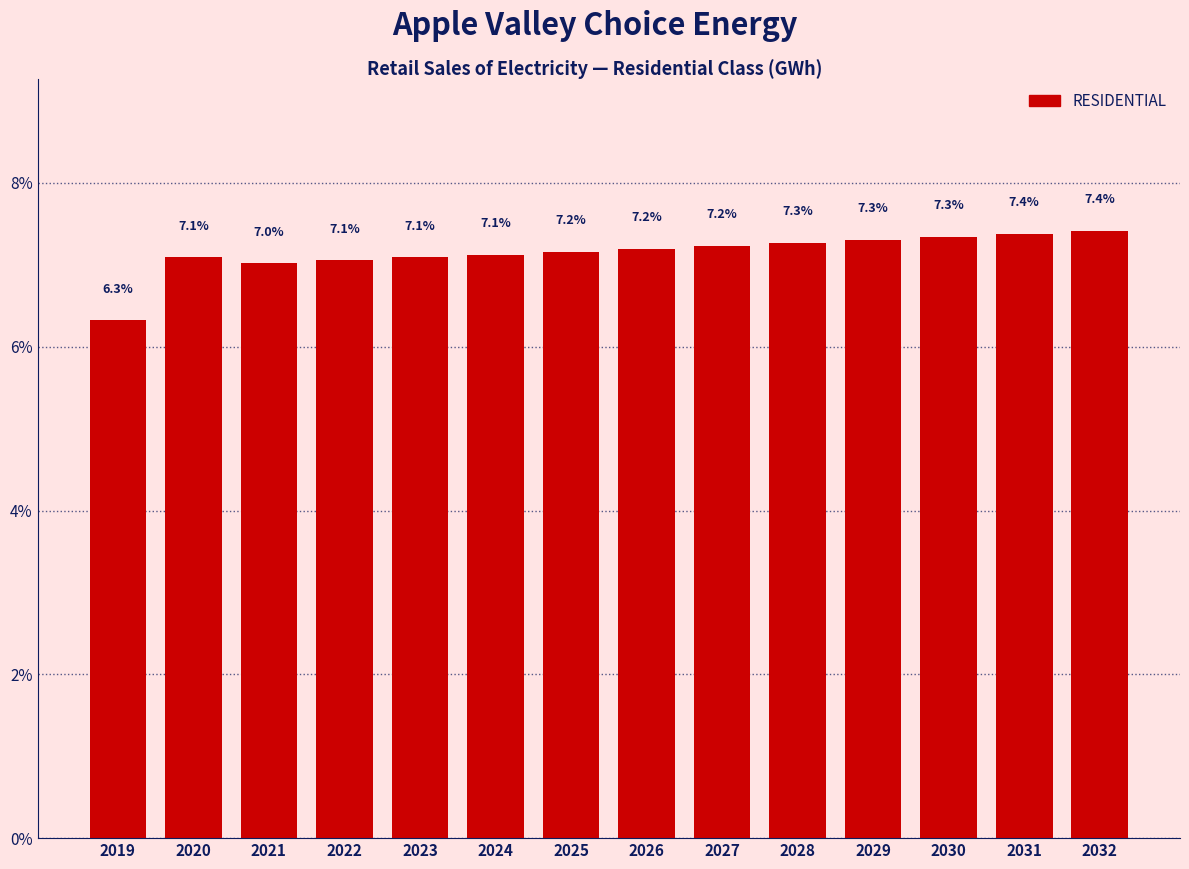

Reading left to right, extract all data points from this chart.

2019=6.3	2020=7.1	2021=7.0	2022=7.1	2023=7.1	2024=7.1	2025=7.2	2026=7.2	2027=7.2	2028=7.3	2029=7.3	2030=7.3	2031=7.4	2032=7.4